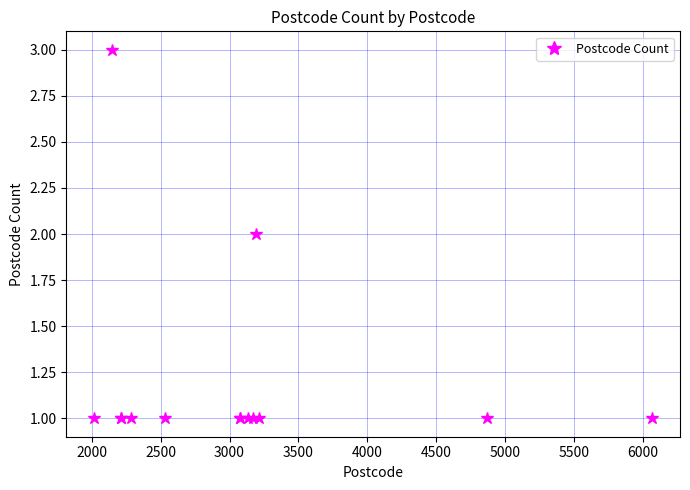

Count the values in the range 1 to 2.

13